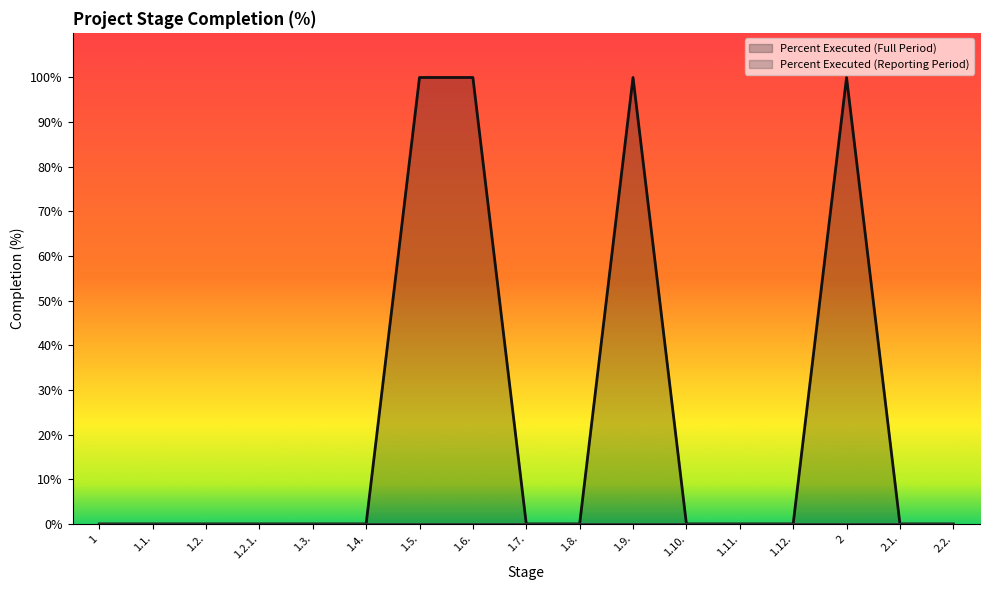

How many values exceed 0?

4